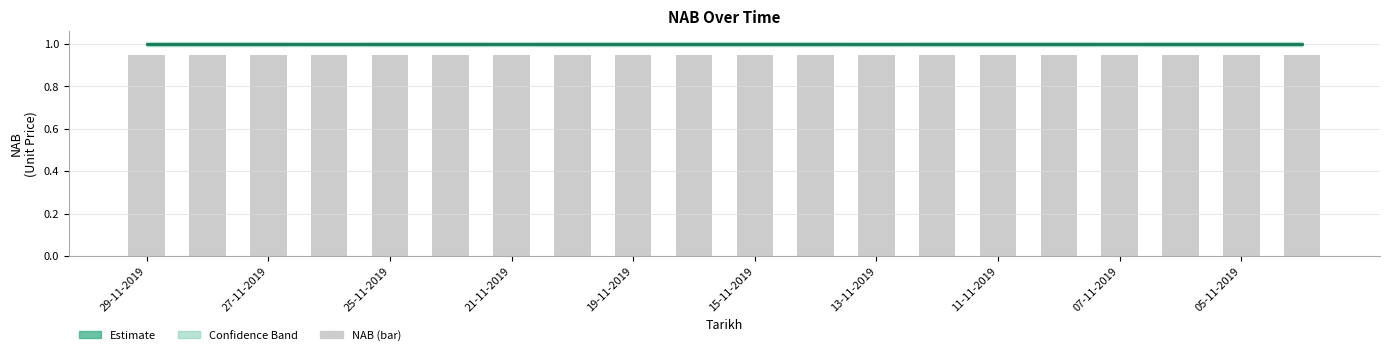

True or false: NAB (bar) has a value of 1.5 at 13-11-2019.

False